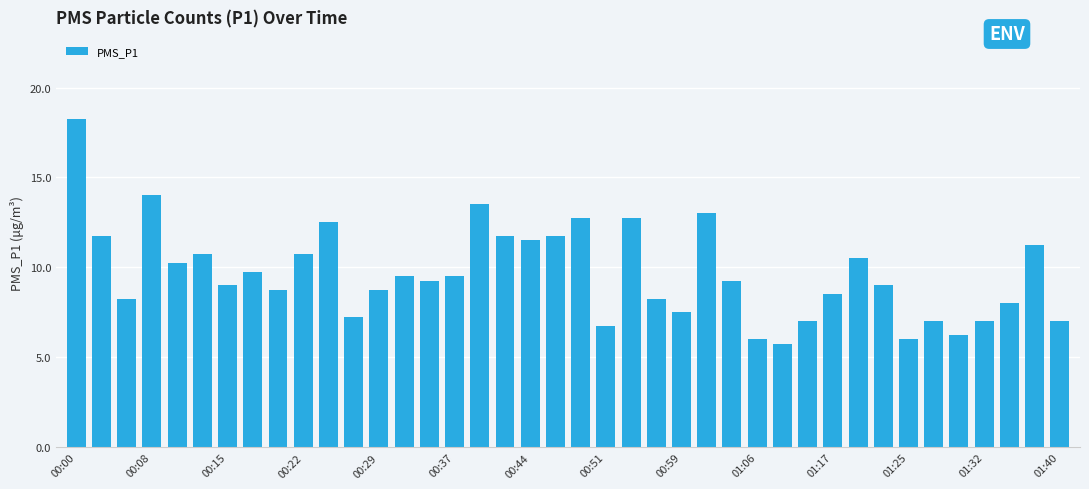

What is the difference between the maximum and minimum values?

12.5